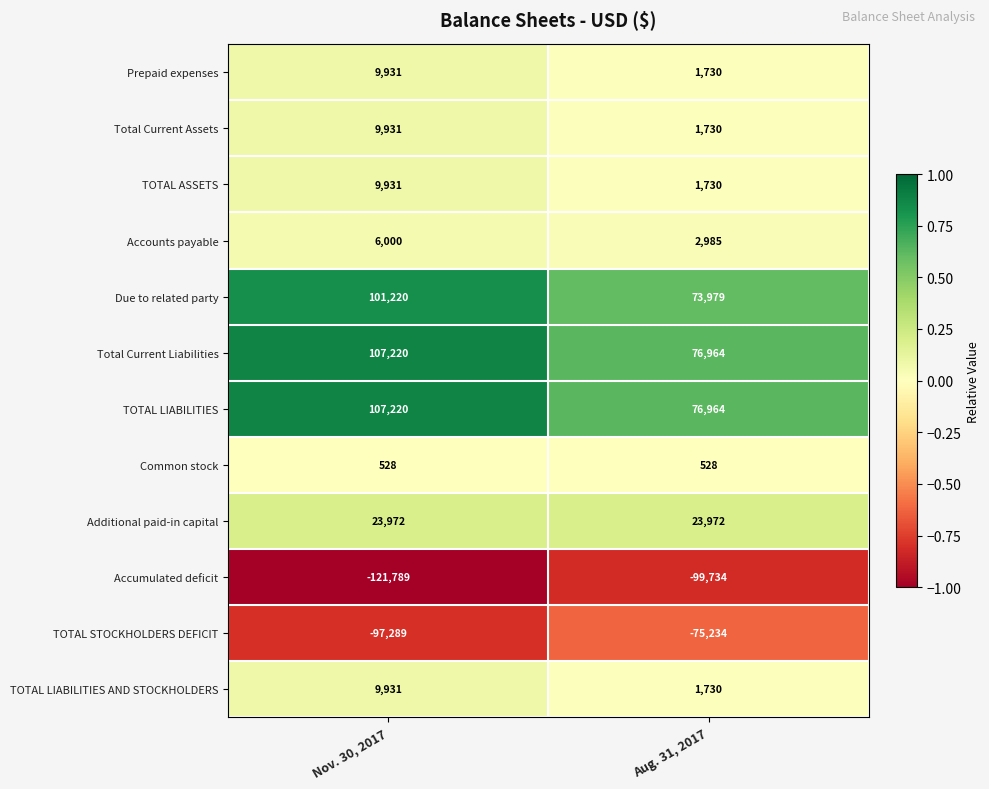

Rank the categories by TOTAL STOCKHOLDERS DEFICIT value from lowest to highest.

Nov. 30, 2017, Aug. 31, 2017